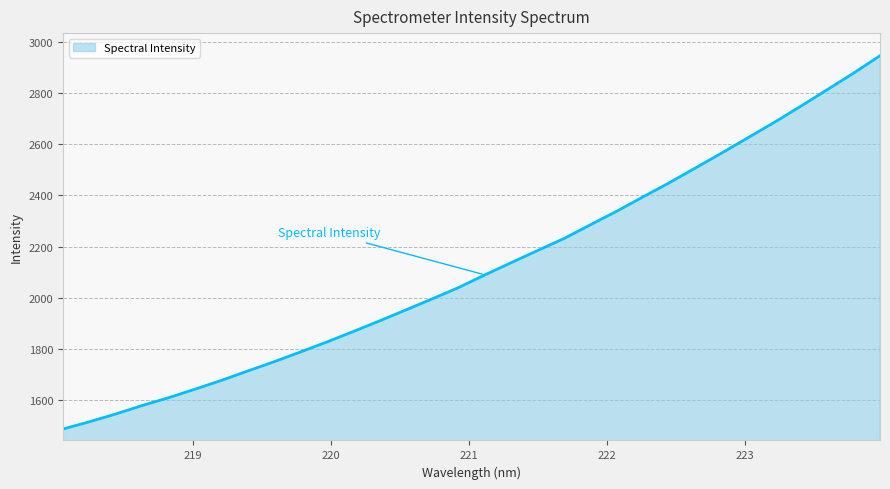

What is the greatest value displayed?

2945.3